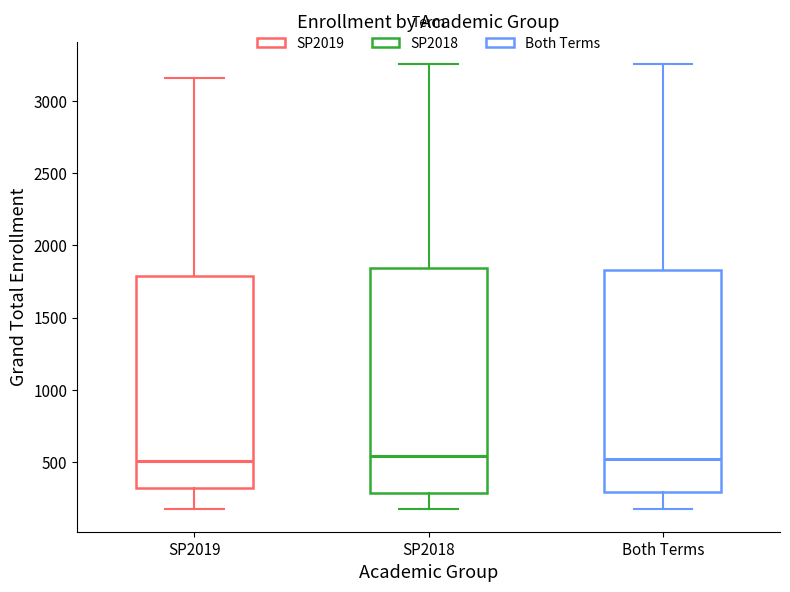

Reading left to right, read every box against the y-axis: the position of its median line, the range the box covers, and the ends of its whiskers. The values are not printed on the chart, so give them approximately, as read against the axis.

SP2019: median 500, box 300 to 1800, whiskers 150 to 3150
SP2018: median 550, box 300 to 1850, whiskers 150 to 3250
Both Terms: median 500, box 300 to 1850, whiskers 150 to 3250